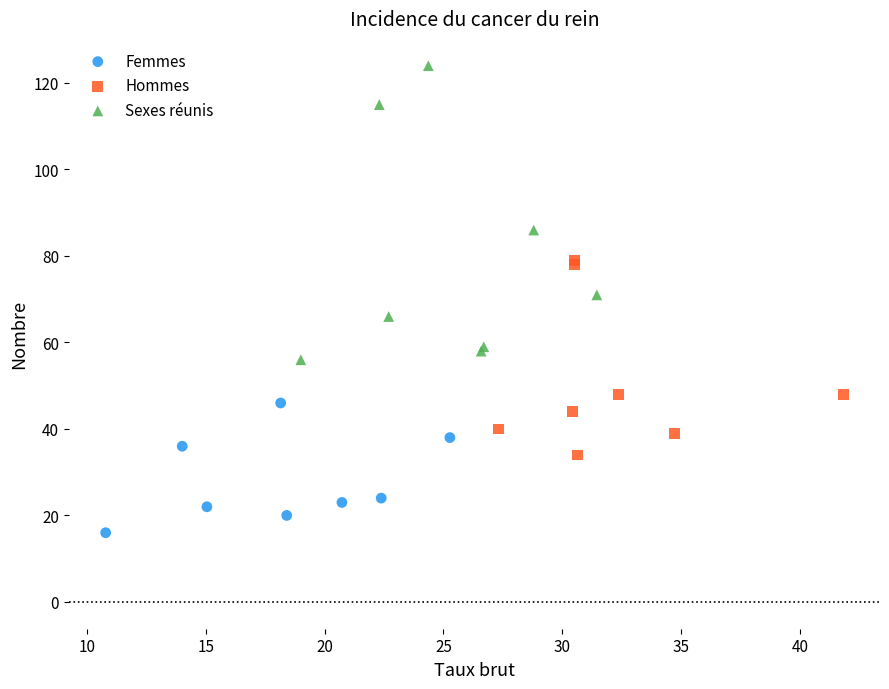

Which series has the largest Y range (max minus min)?

Sexes réunis